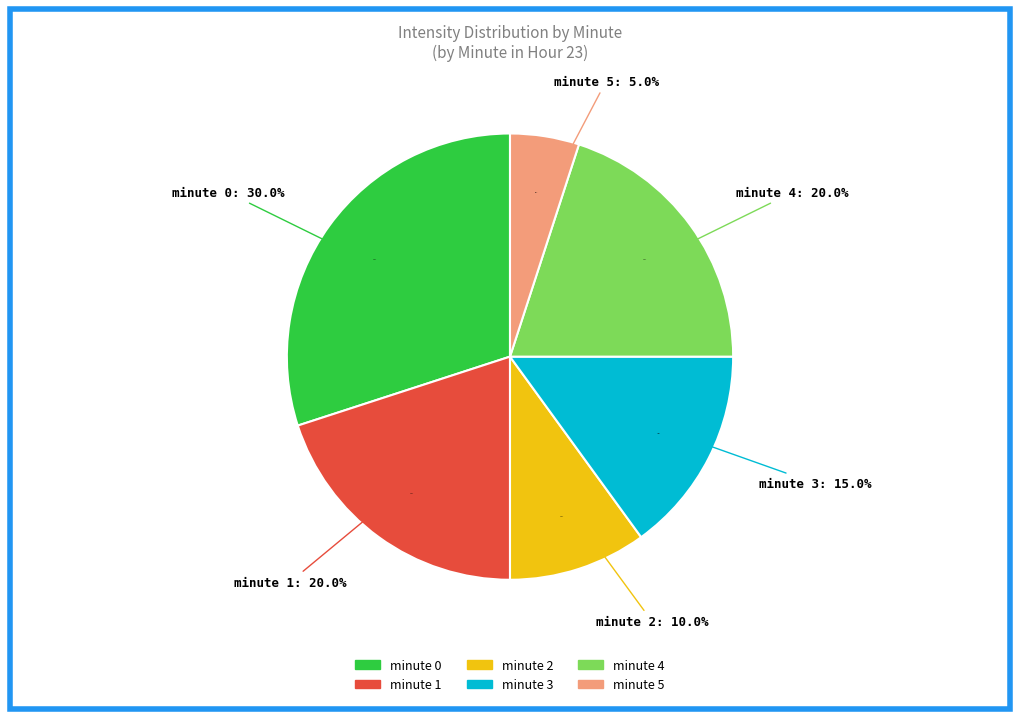

To the nearest percent, what portion does minute 3 represent?

15%